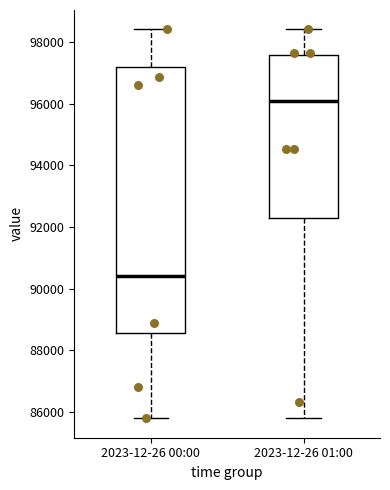

Comparing the boxes themselves (not the whiskers), which one is the tallest?

2023-12-26 00:00